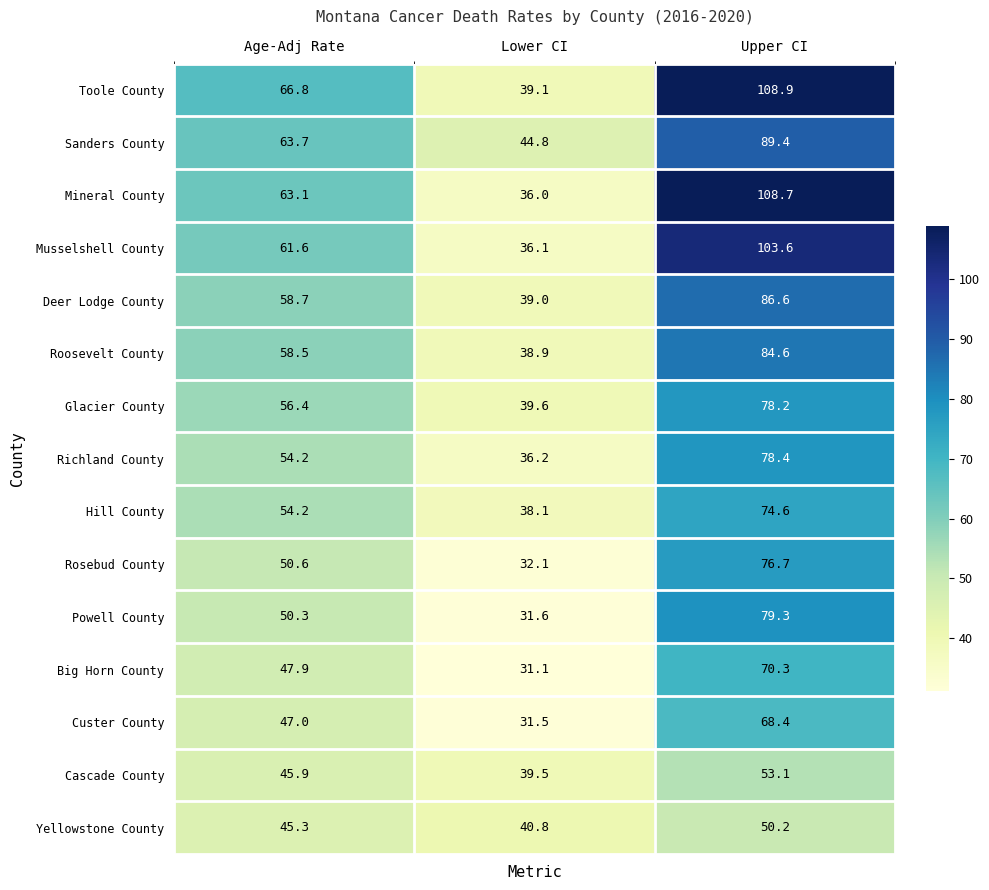

What is the total value across all series at Lower CI?

554.4